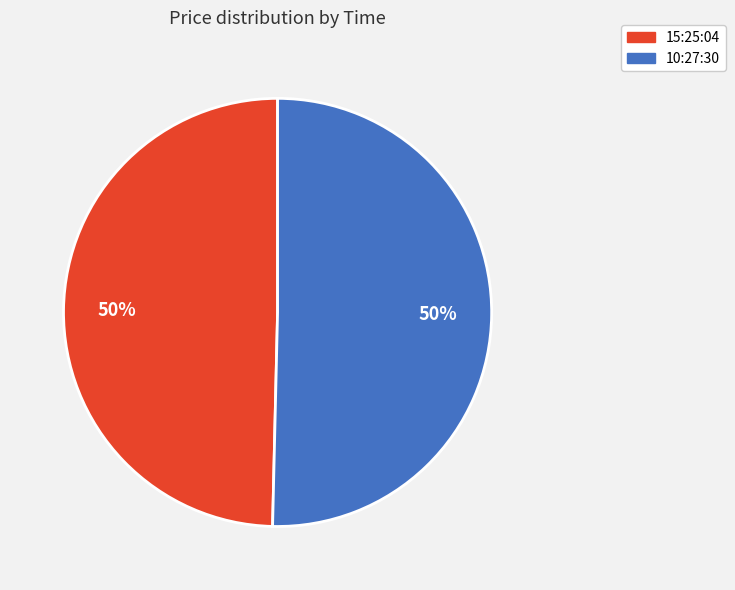

Is it true that 10:27:30 is 65% of the pie?

False